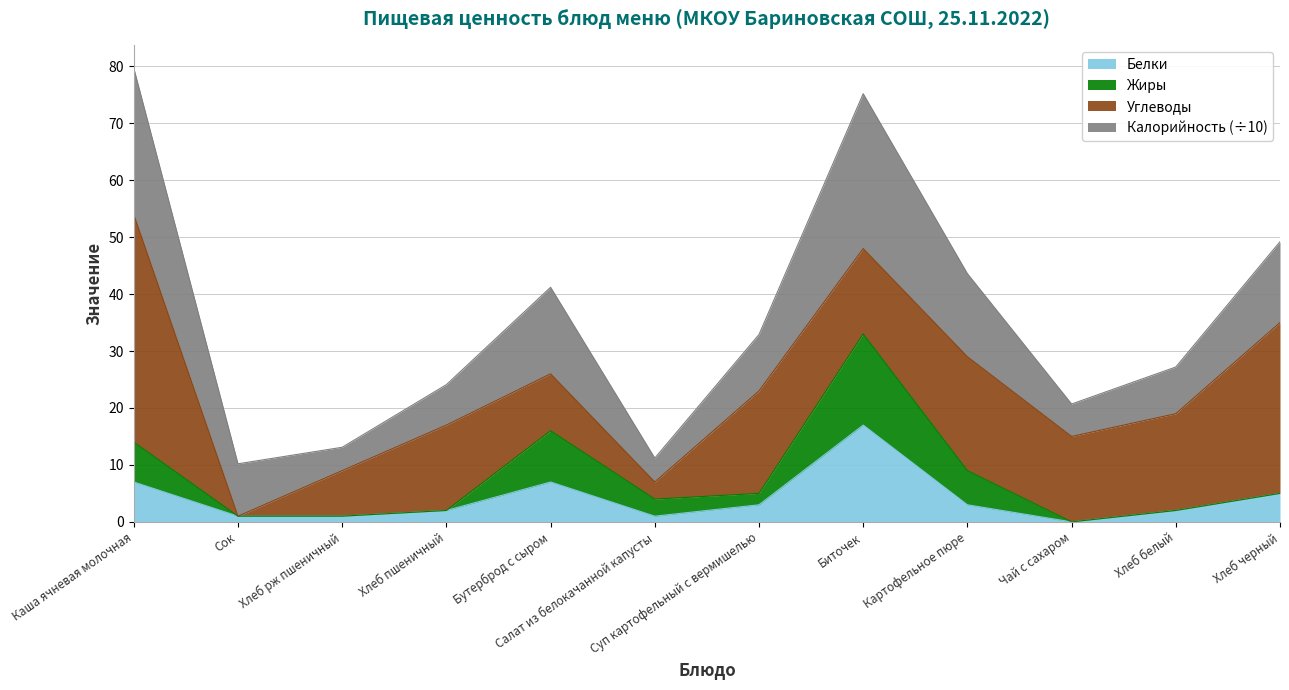

Where do Углеводы and Калорийность (÷10) first cross each other?

Каша ячневая молочная and Сок